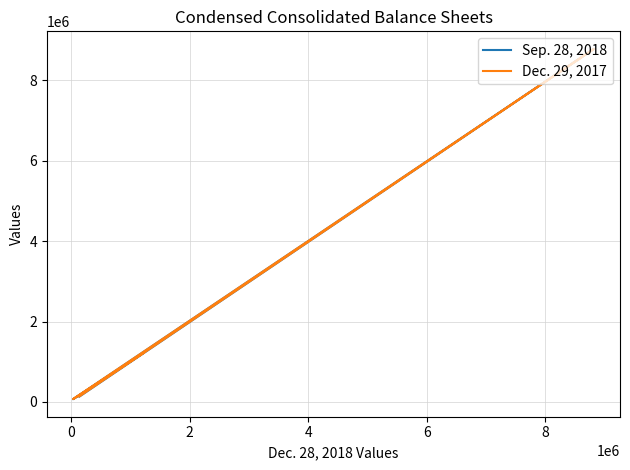

How many data points in Sep. 28, 2018 are above 1211686?

2